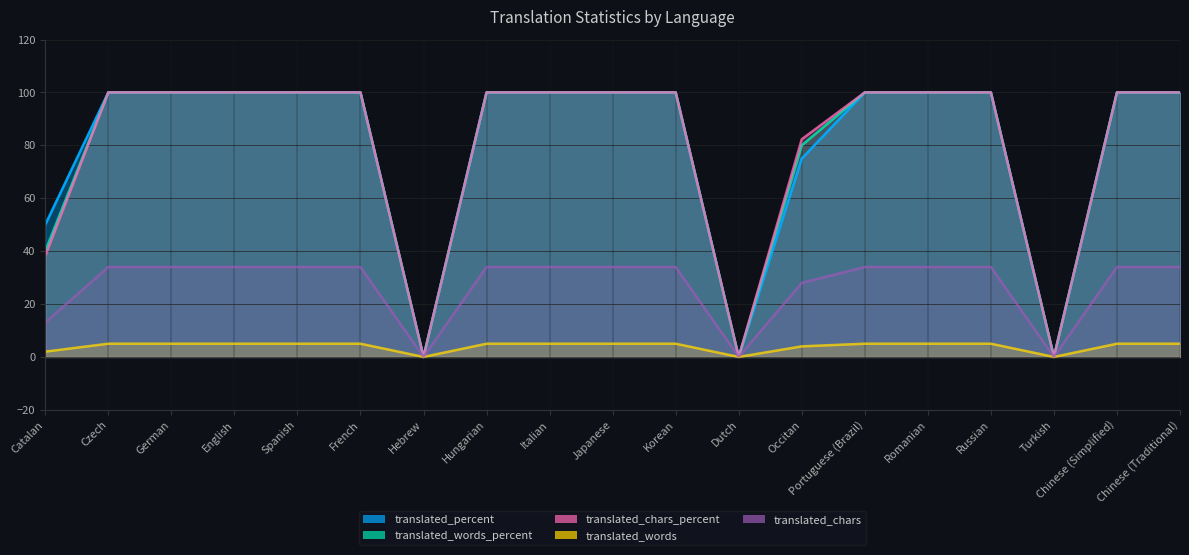

What is the difference between the maximum and second lowest values in the translated_percent series?

100.0